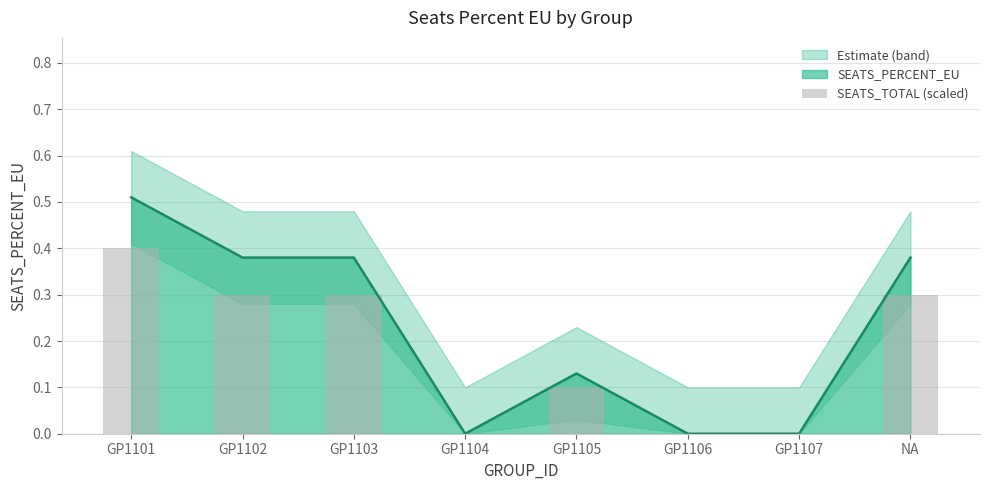

What is the average value?

0.2